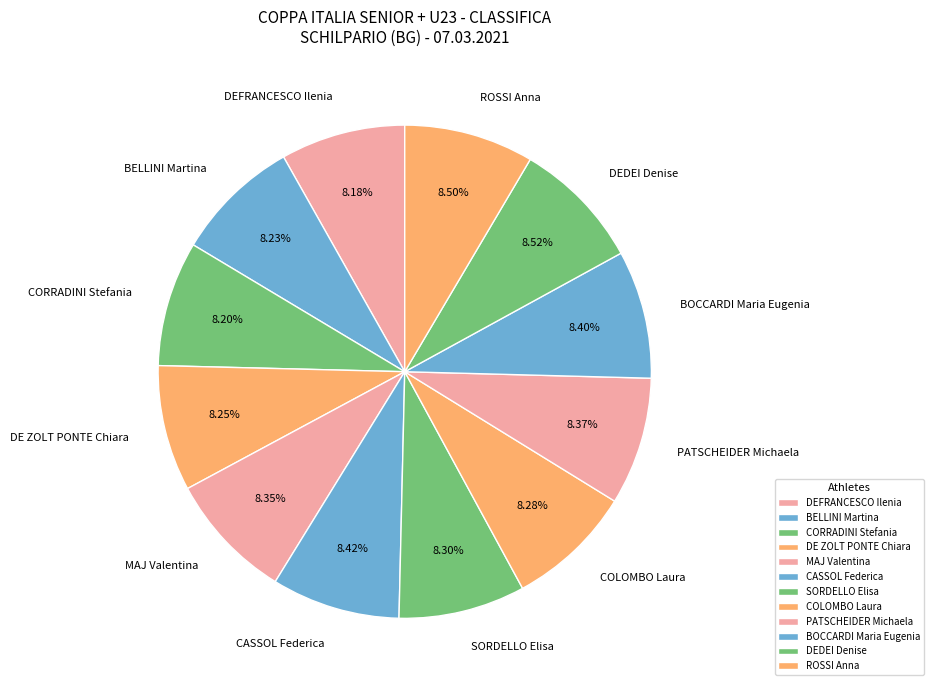

Combined, do CORRADINI Stefania and COLOMBO Laura account for over 50%?

No